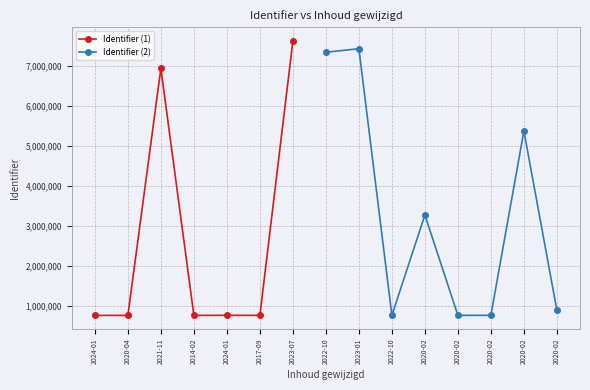

What is the smallest value displayed?

772412